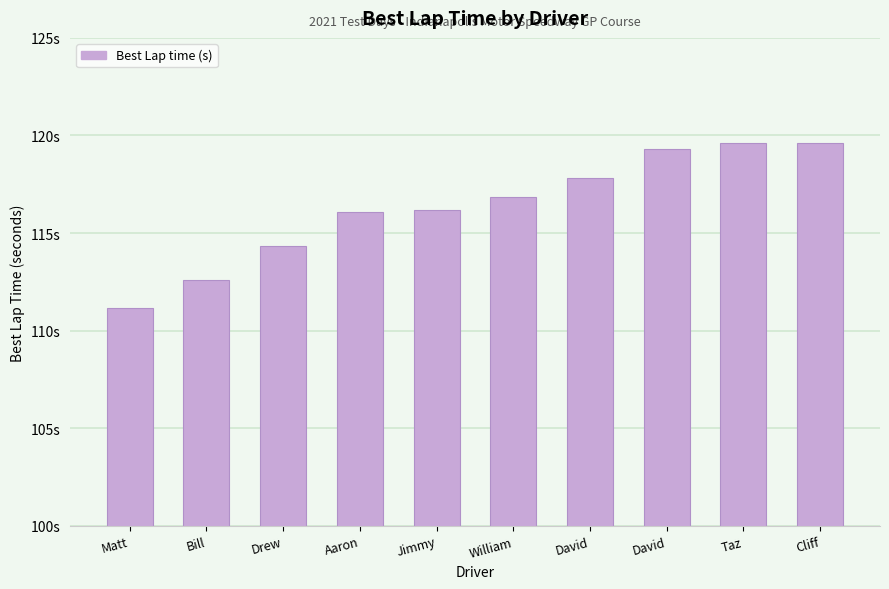

Does the chart contain any negative values?

No